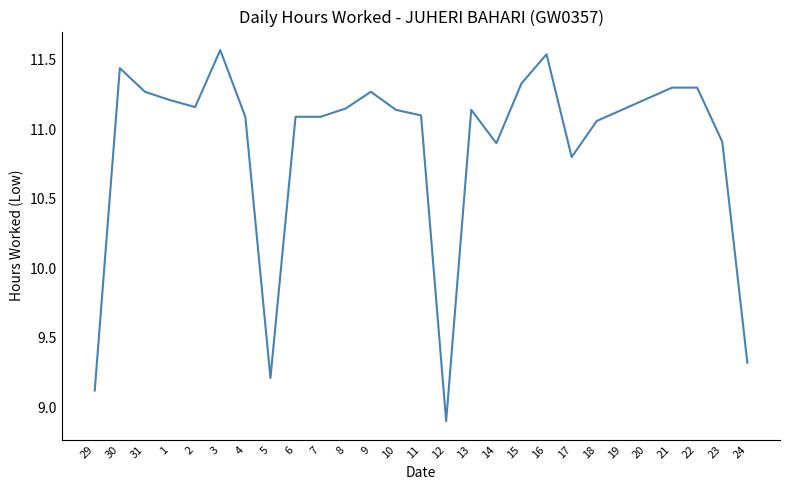

Which category has the lowest value across all series?

12